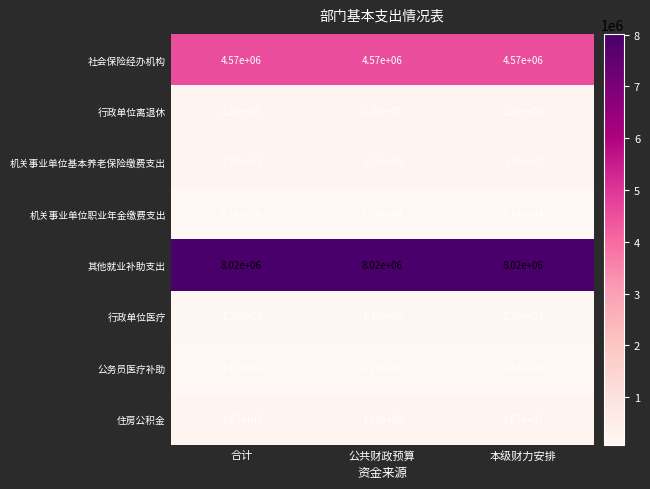

What is the spread (max minus min) of values at 合计?

7938300